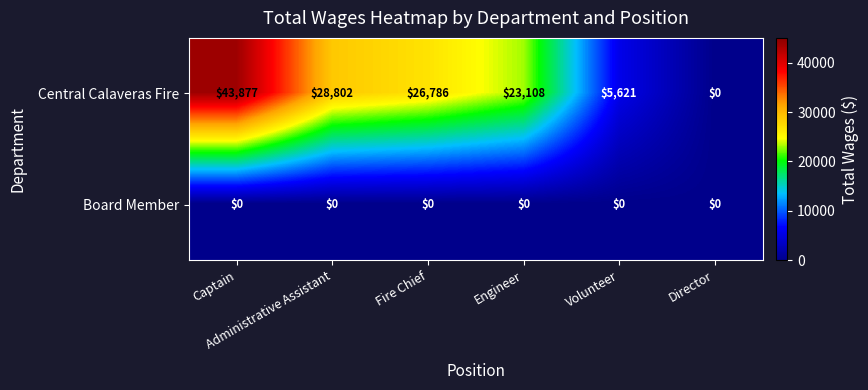

Which series has the widest spread of values?

Central Calaveras Fire